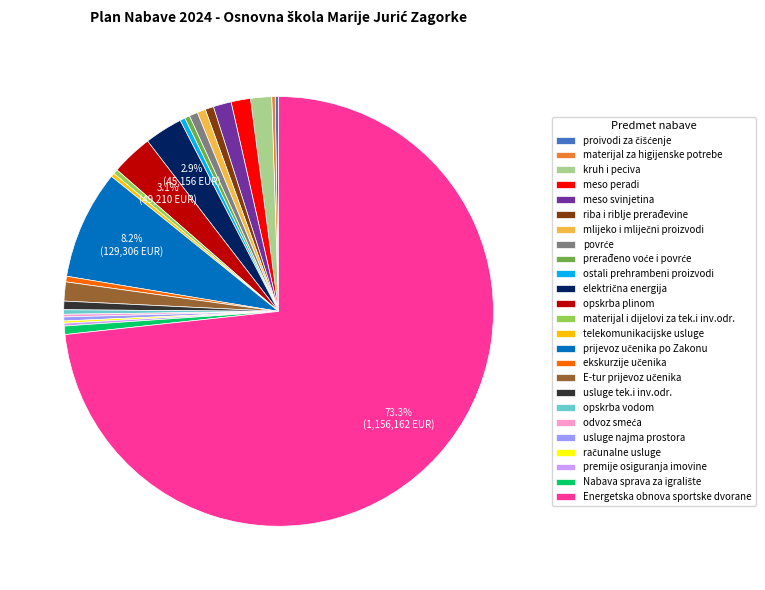

What is the majority slice?

Energetska obnova sportske dvorane